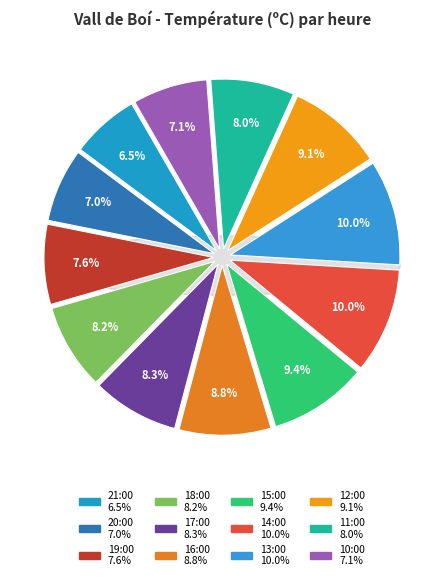

The 20:00 slice represents 21% of the pie. True or false?

False